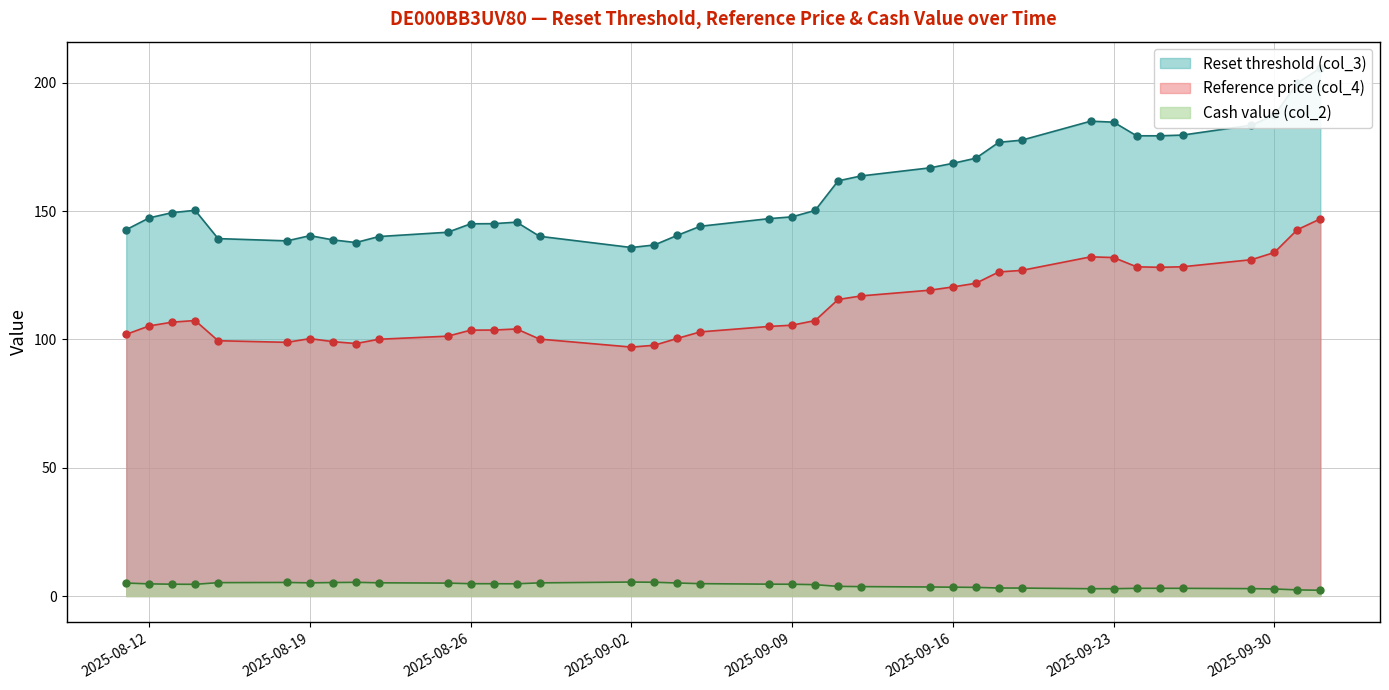

How many data points in Cash value (col_2) are less than 4?

16